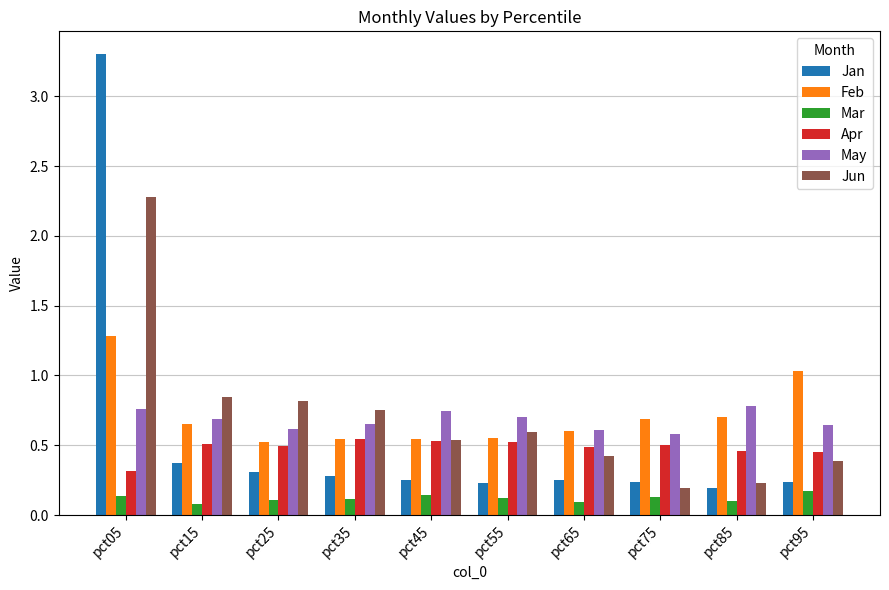

What is the spread (max minus min) of values at pct05?

3.2